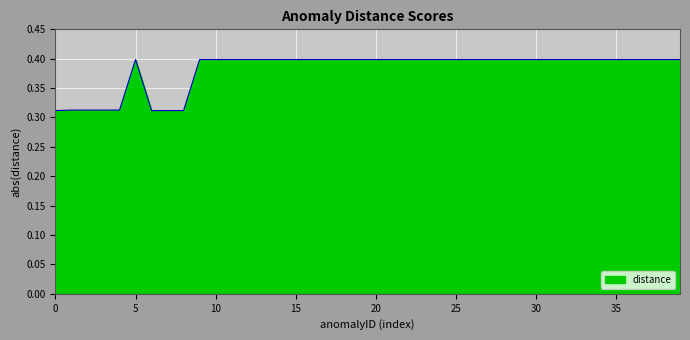

What is the maximum value shown in the chart?

0.4